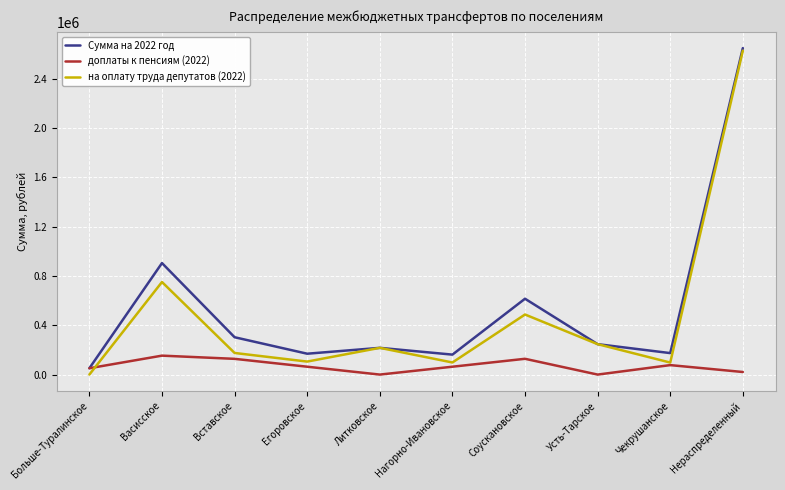

The value of Сумма на 2022 год at Литковское is 216876.6. True or false?

True